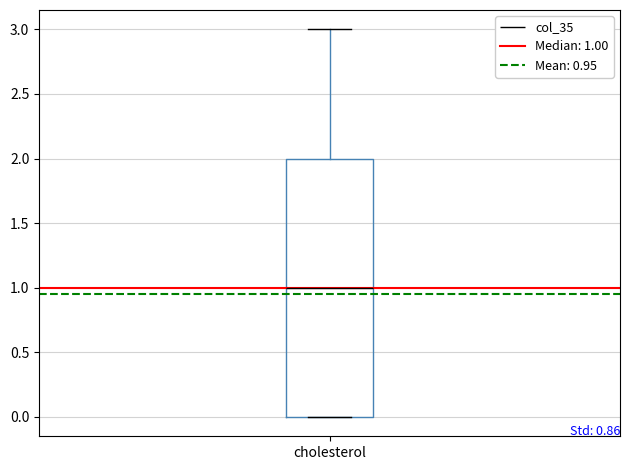

Where does the upper whisker of the box for cholesterol end on the y-axis? The values are not printed on the chart, so give them approximately, as read against the axis.

3